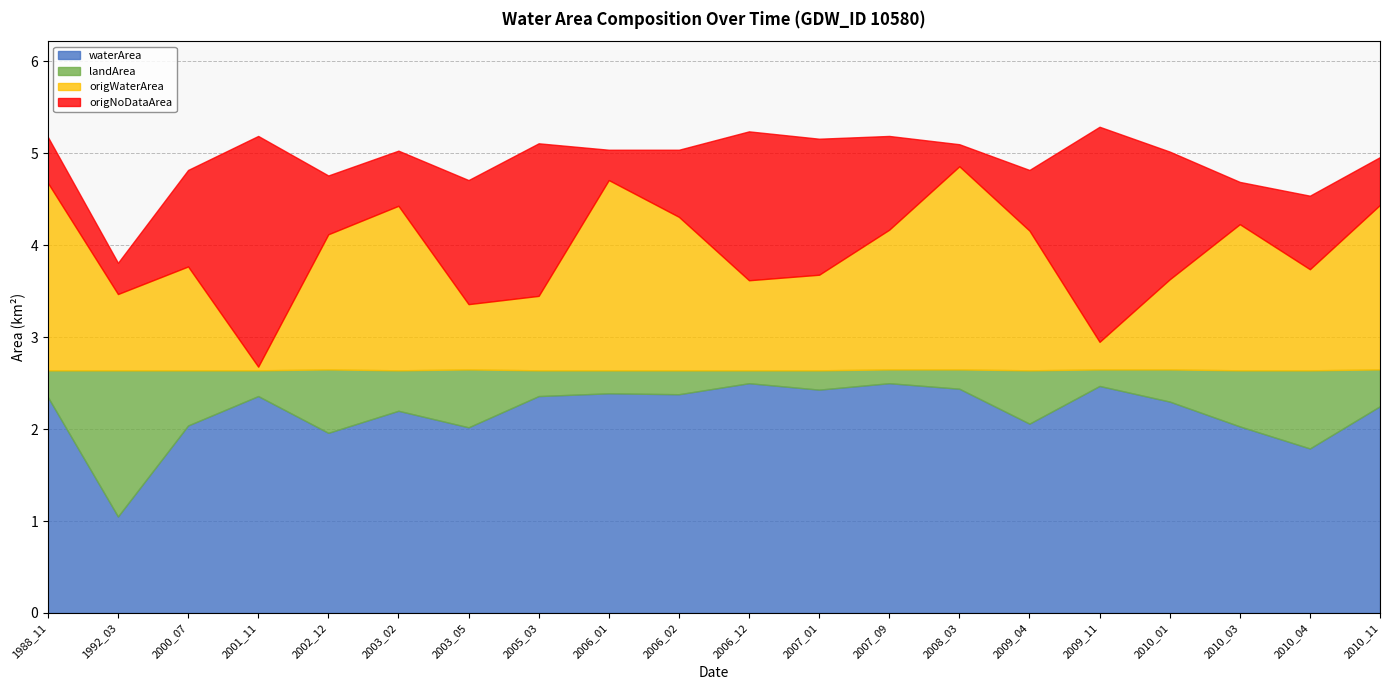

How many lines are shown in the chart?

4